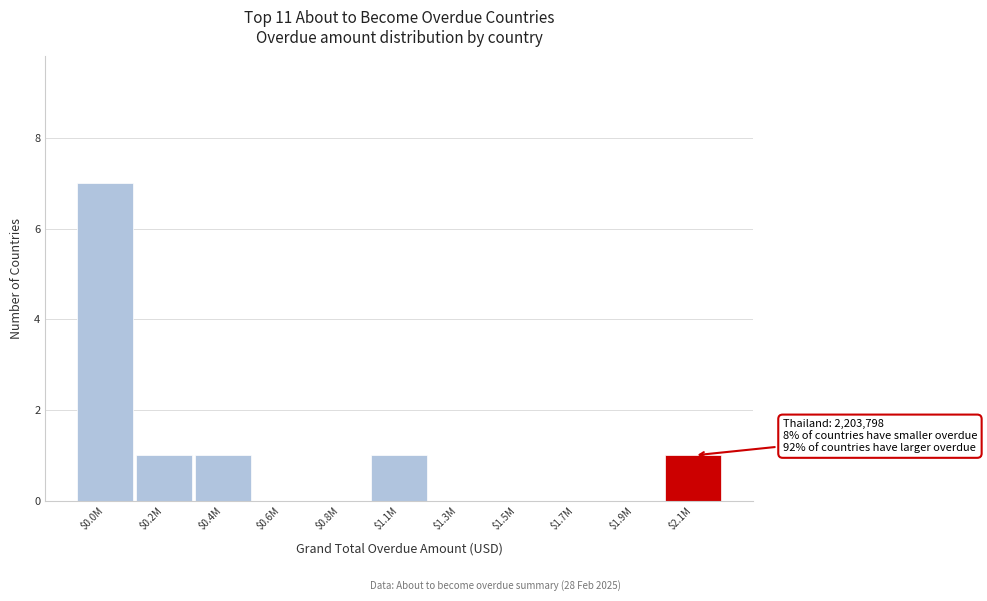

Is it true that the value at $1.1M is 1?

True